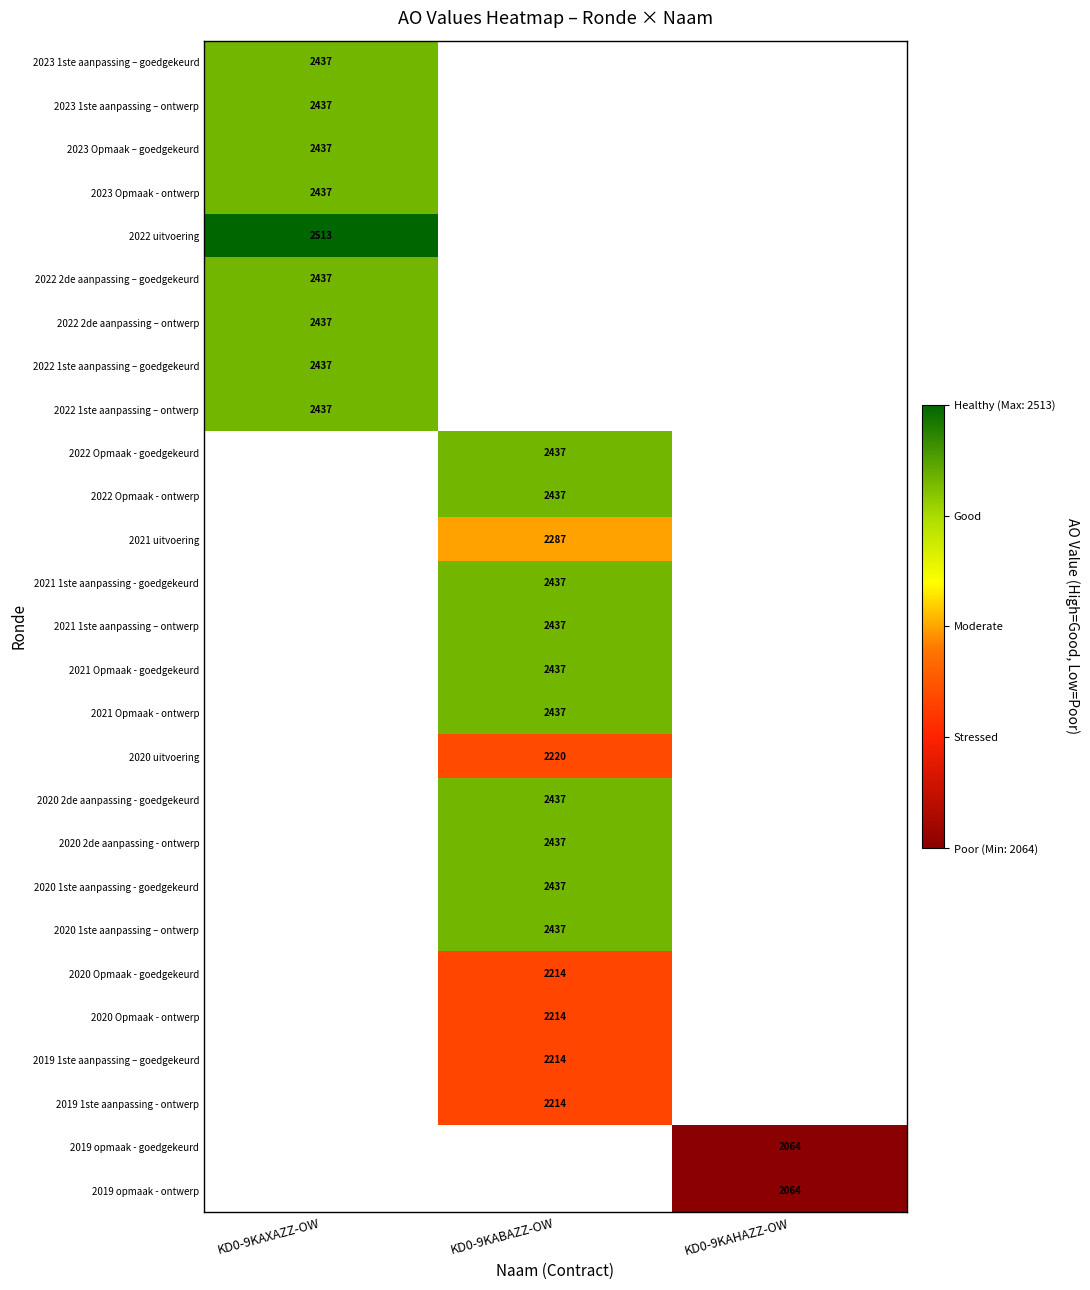

The 2021 Opmaak - ontwerp series shows 2437 at KD0-9KABAZZ-OW. True or false?

True